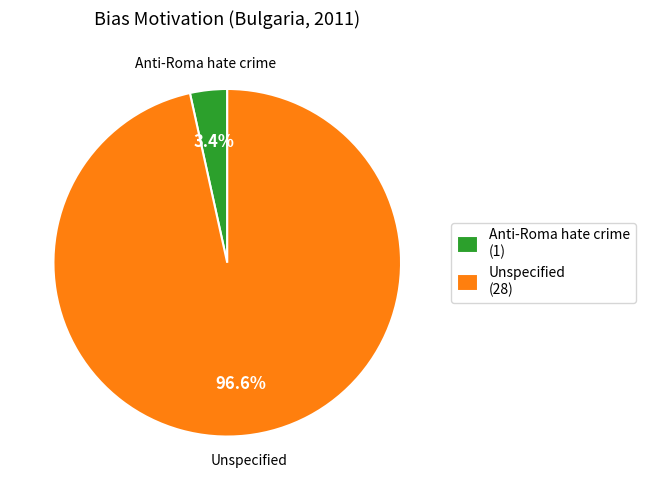

Combined, what portion of the pie is Anti-Roma hate crime and Unspecified?

100.0%